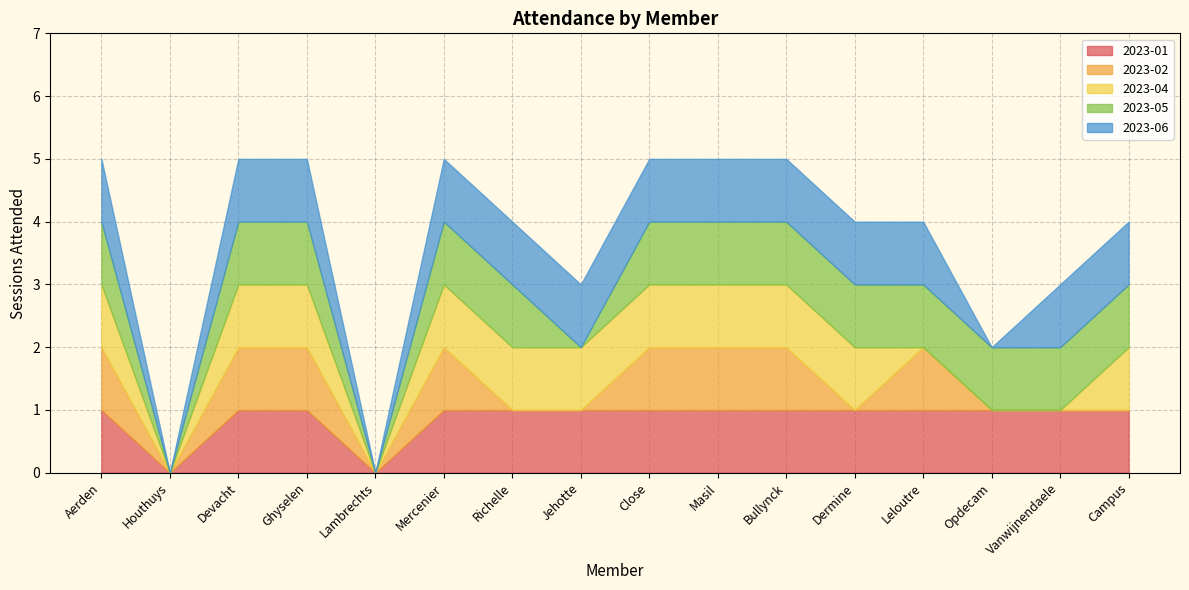

Is the value of 2023-06 at Opdecam greater than the value of 2023-02 at Richelle?

No